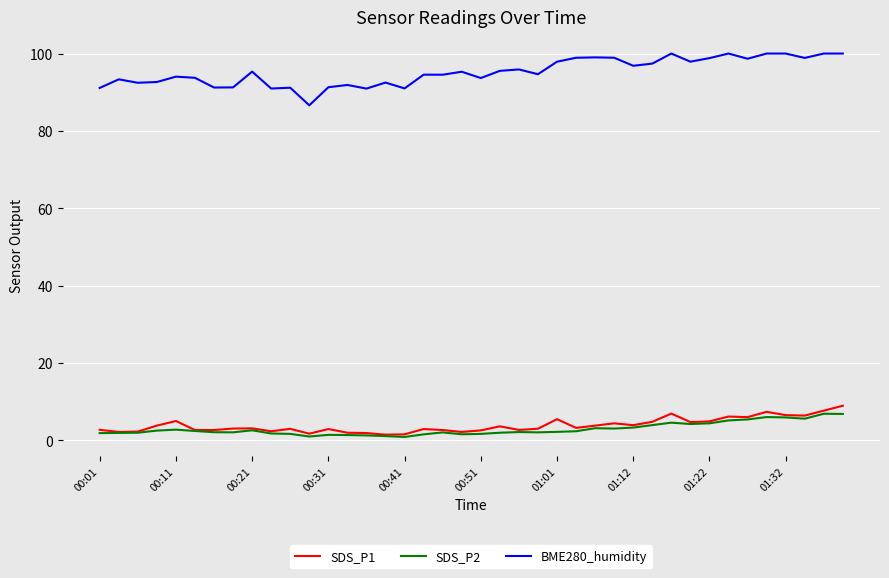

Which series has the largest total across all categories?

BME280_humidity